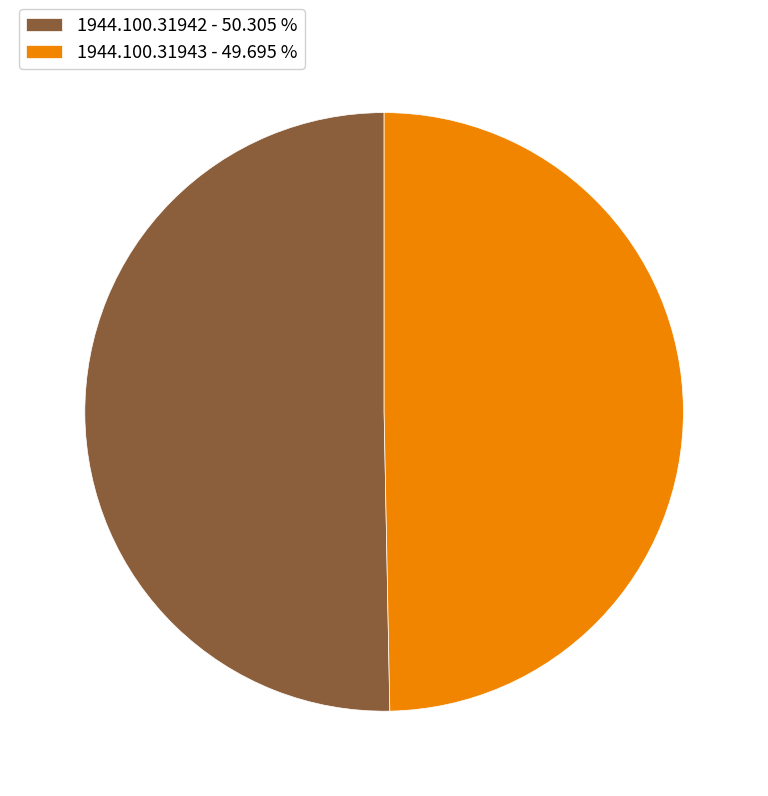

Approximately how many times larger is the value at 1944.100.31942 compared to 1944.100.31943?

1.0